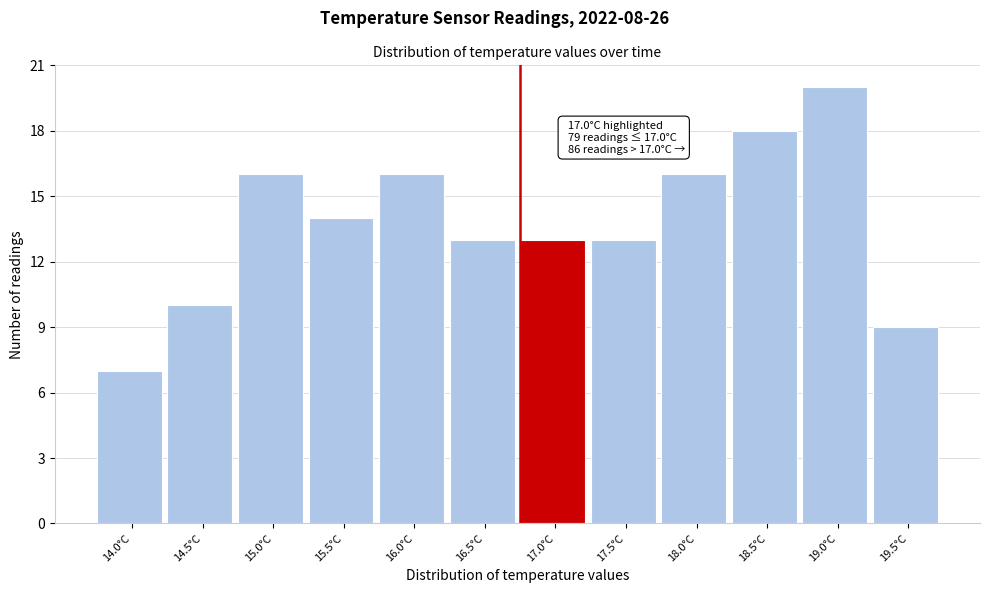

Reading right to left, extract all data points from this chart.

19.5°C=9	19.0°C=20	18.5°C=18	18.0°C=16	17.5°C=13	17.0°C=13	16.5°C=13	16.0°C=16	15.5°C=14	15.0°C=16	14.5°C=10	14.0°C=7